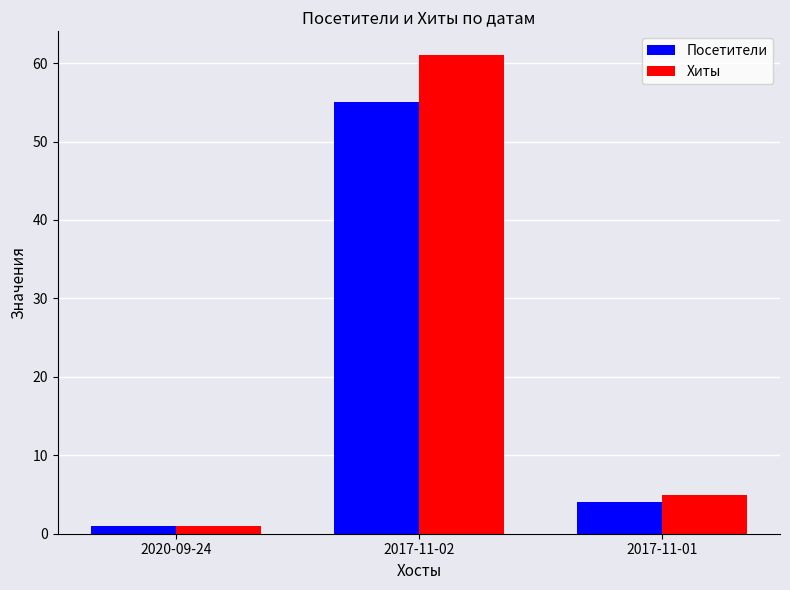

At how many categories does at least one series exceed 29?

1